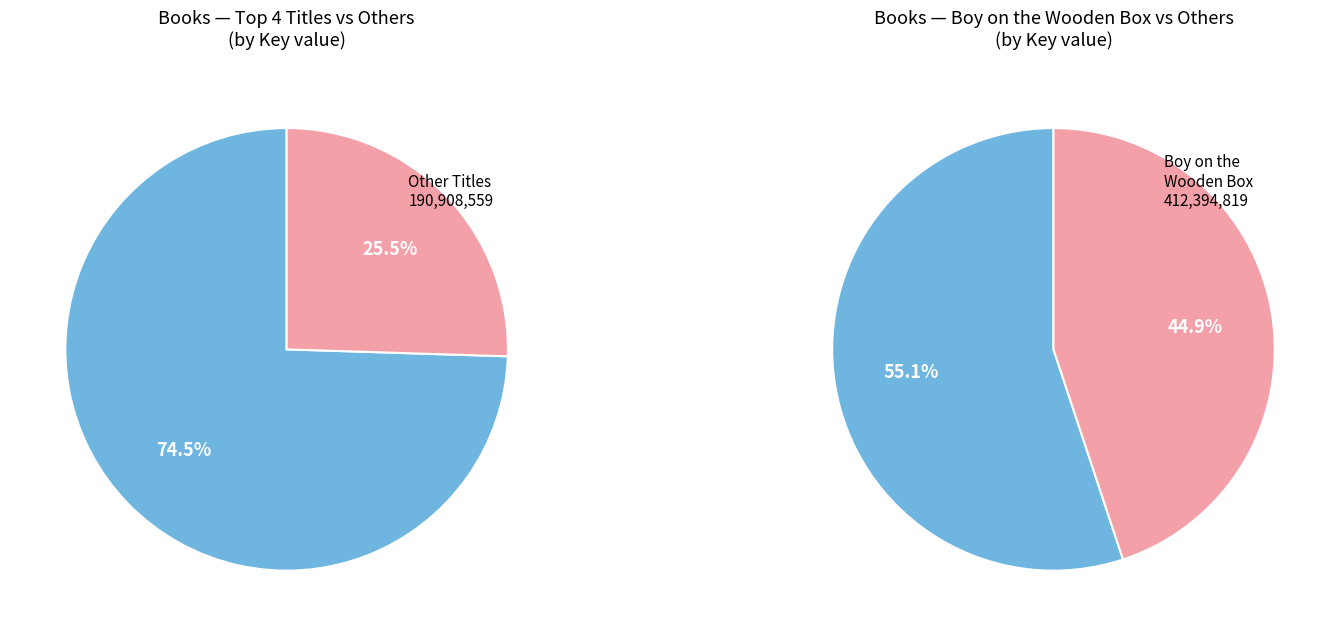

Combined, do Extra Credit and No Talking account for over 50%?

No